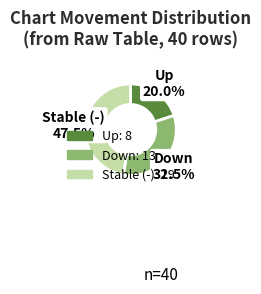

Count the number of slices in the pie.

3